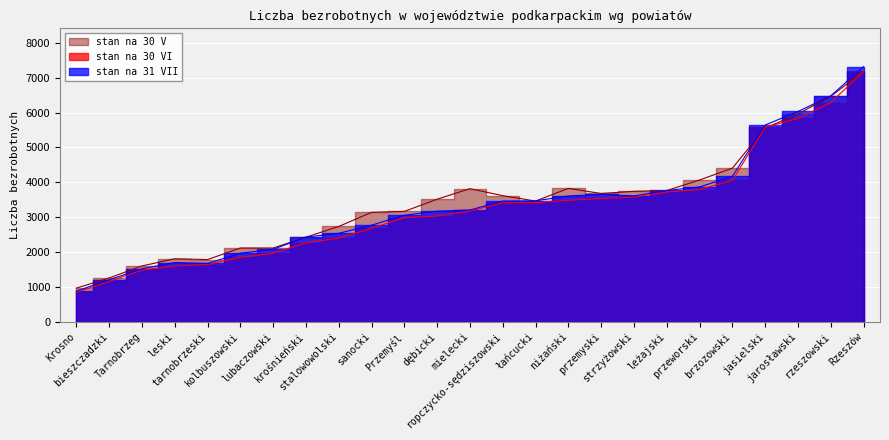

True or false: stan na 31 VII has a value of 2853 at brzozowski.

False